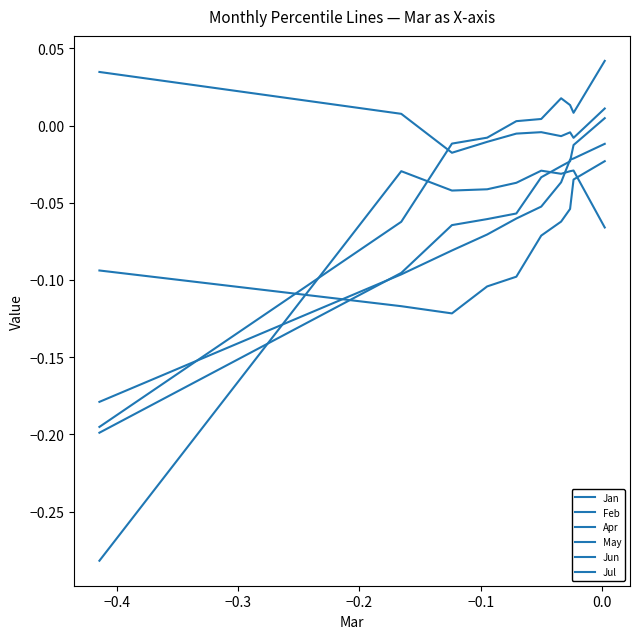

Rank the series by their maximum value, from highest to lowest.

Jun, Jan, Apr, Jul, Feb, May